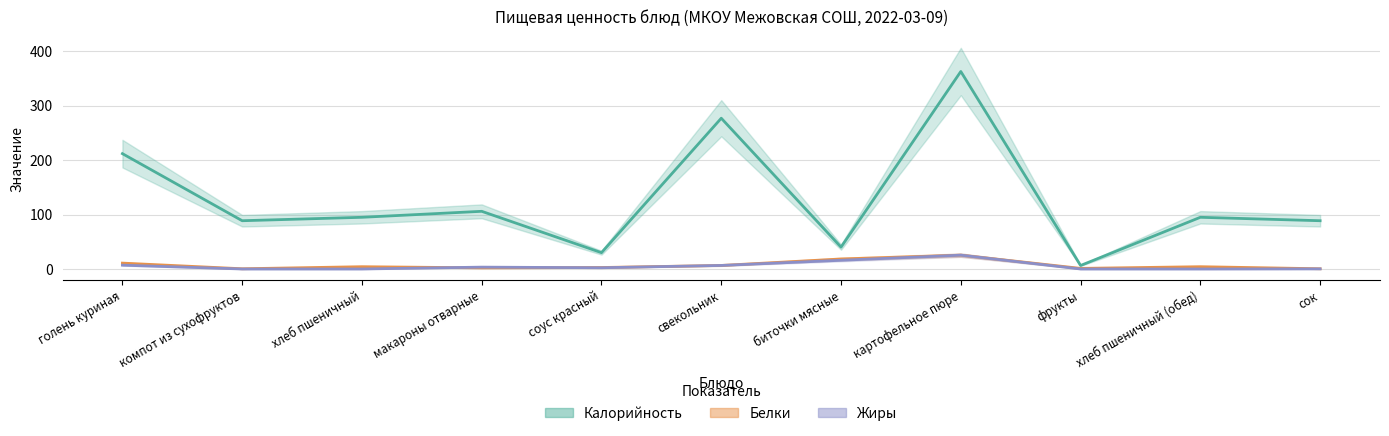

How many categories are shown in the chart?

11